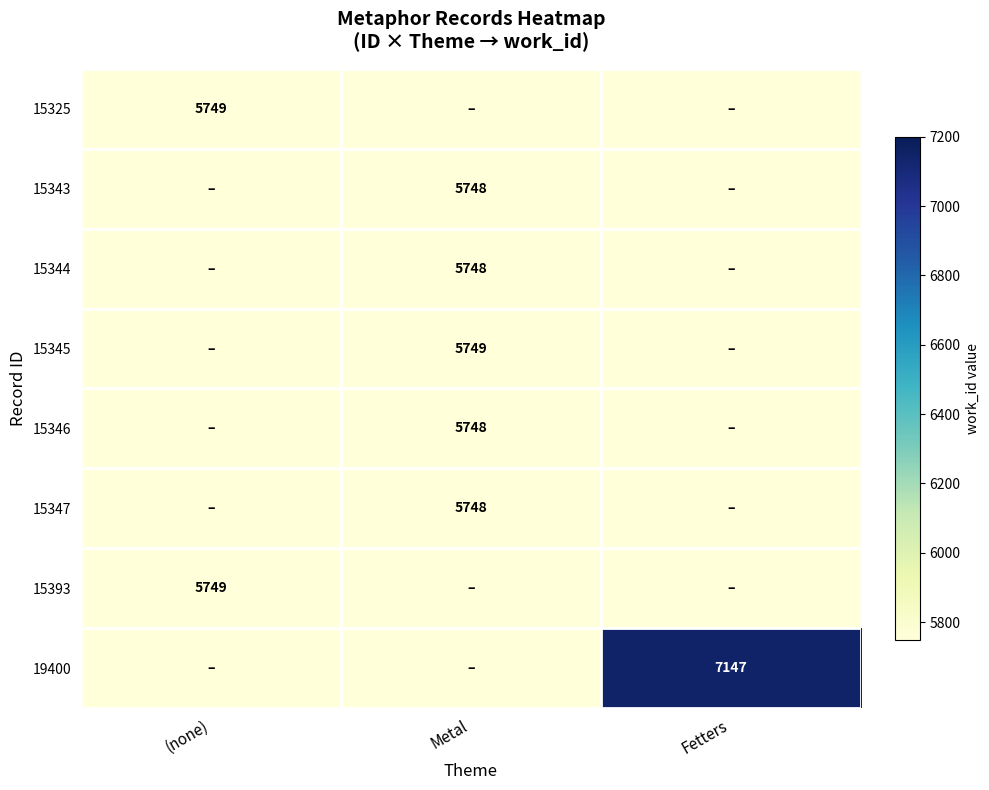

The value of 15325 at (none) is 8984. True or false?

False